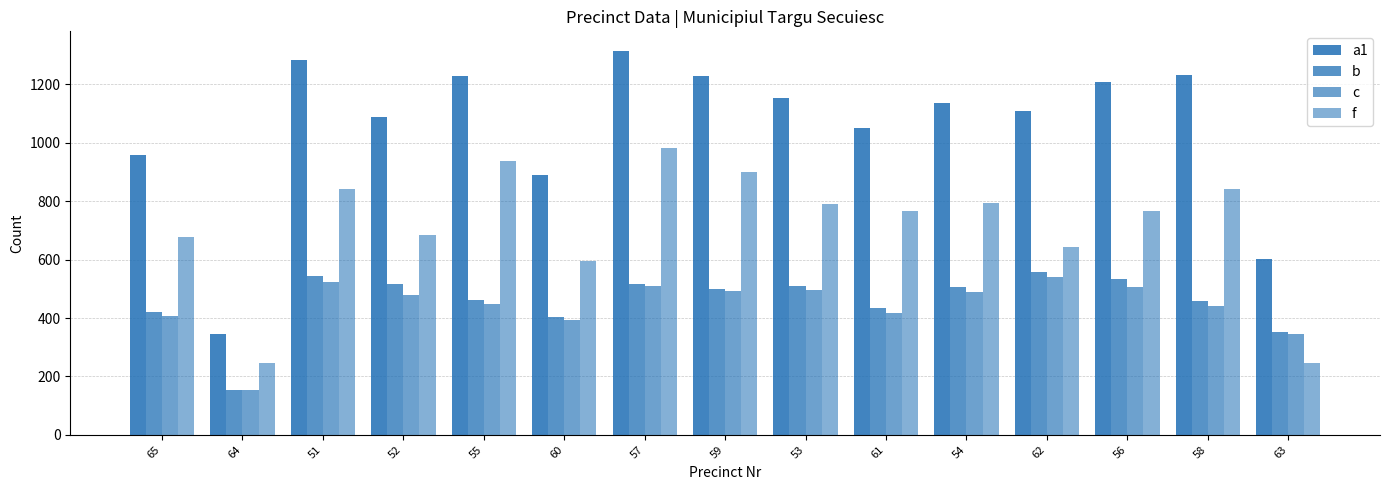

What is the approximate value of f at 62, to the nearest 10?

640